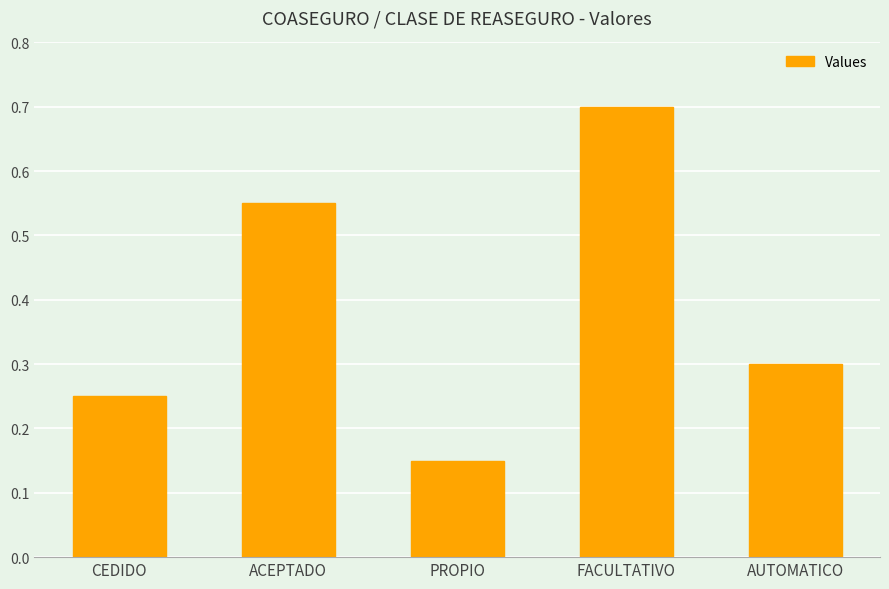

What is the change in value from ACEPTADO to PROPIO?

-0.4